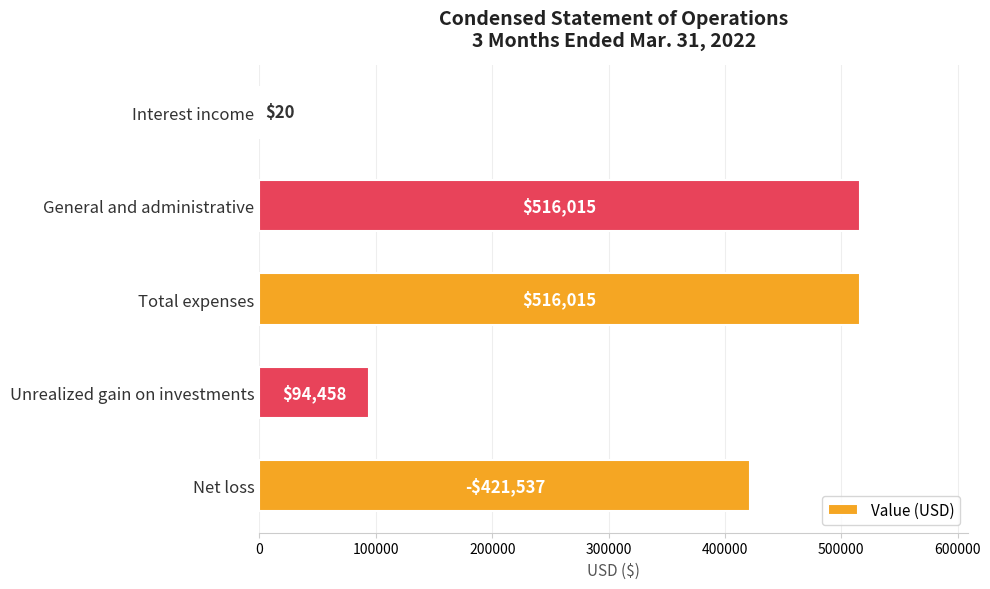

The value at Unrealized gain on investments is 94458. True or false?

True